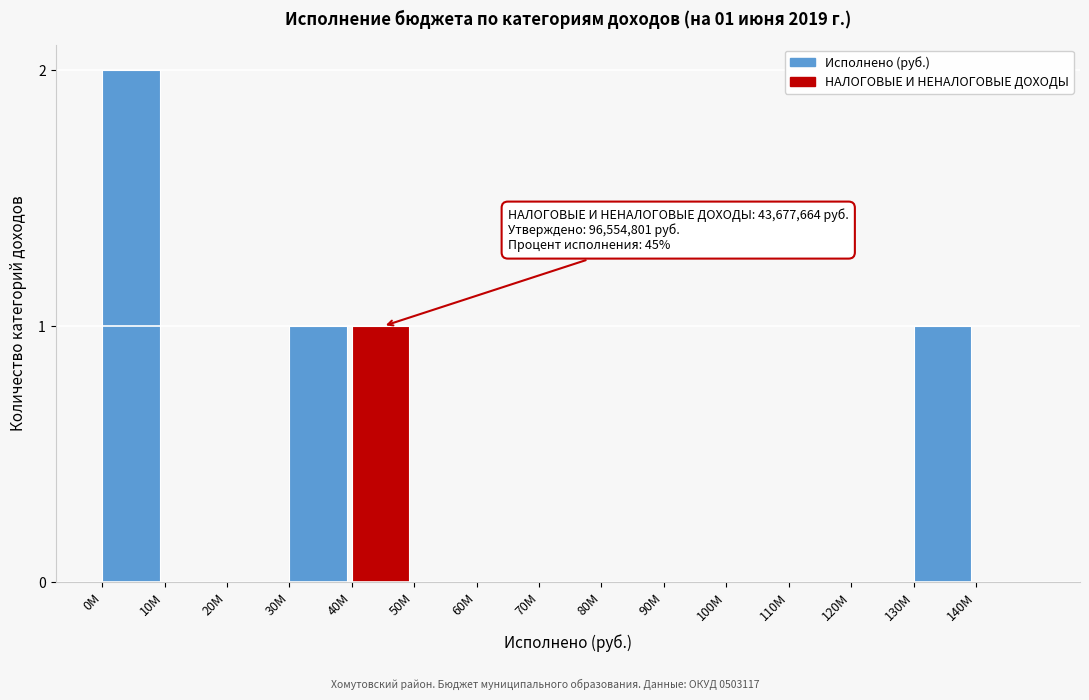

Reading left to right, extract all data points from this chart.

0M=2	10M=0	20M=0	30M=1	40M=1	50M=0	60M=0	70M=0	80M=0	90M=0	100M=0	110M=0	120M=0	130M=1	140M=0